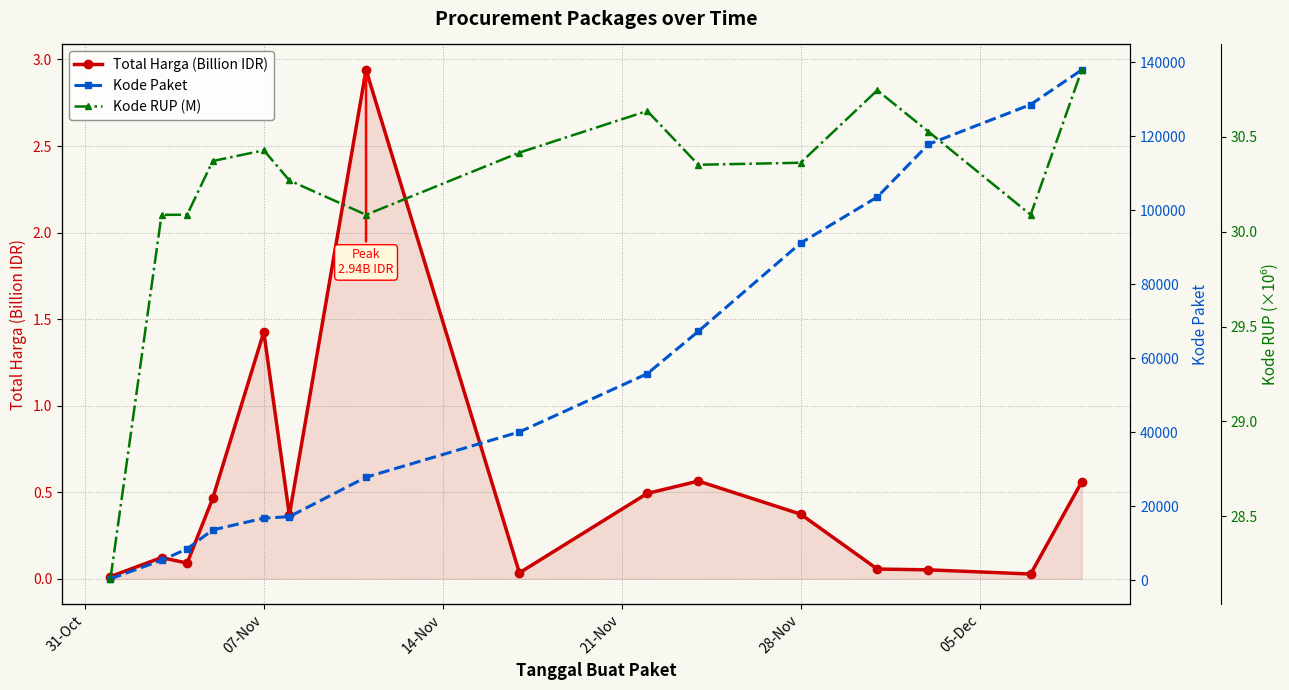

True or false: Kode Paket has more than 0 interior local peaks.

False